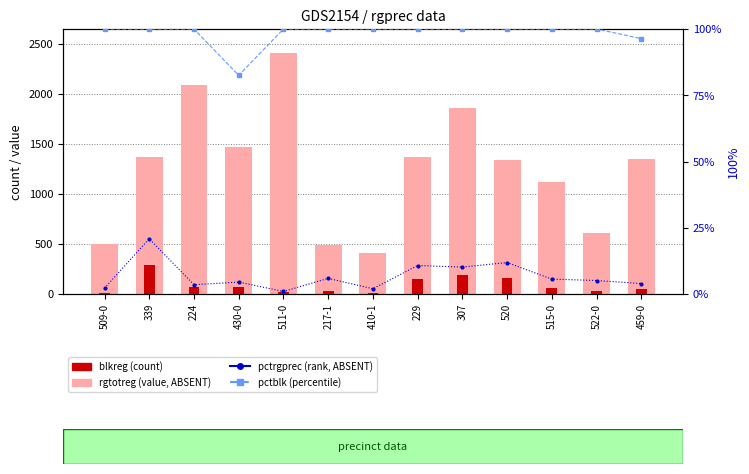

What value does the pctrgprec (rank, ABSENT) series have at 224?

3.5